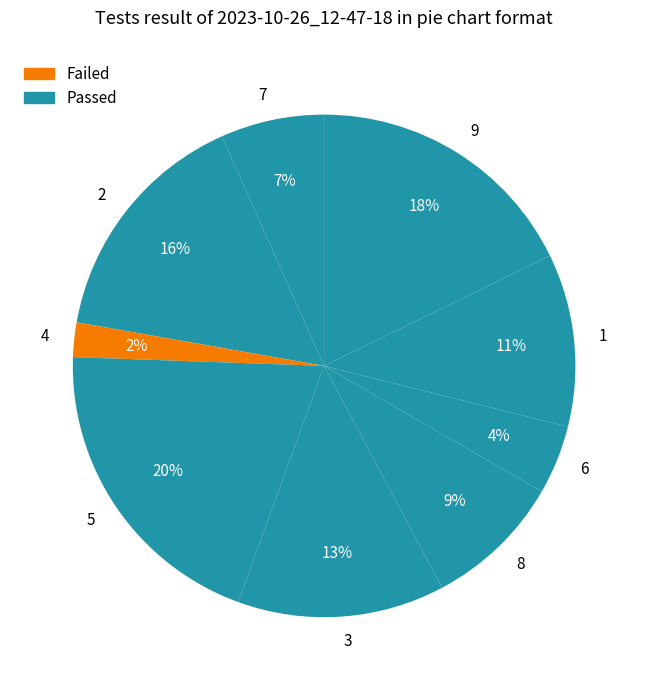

Count the number of slices in the pie.

9